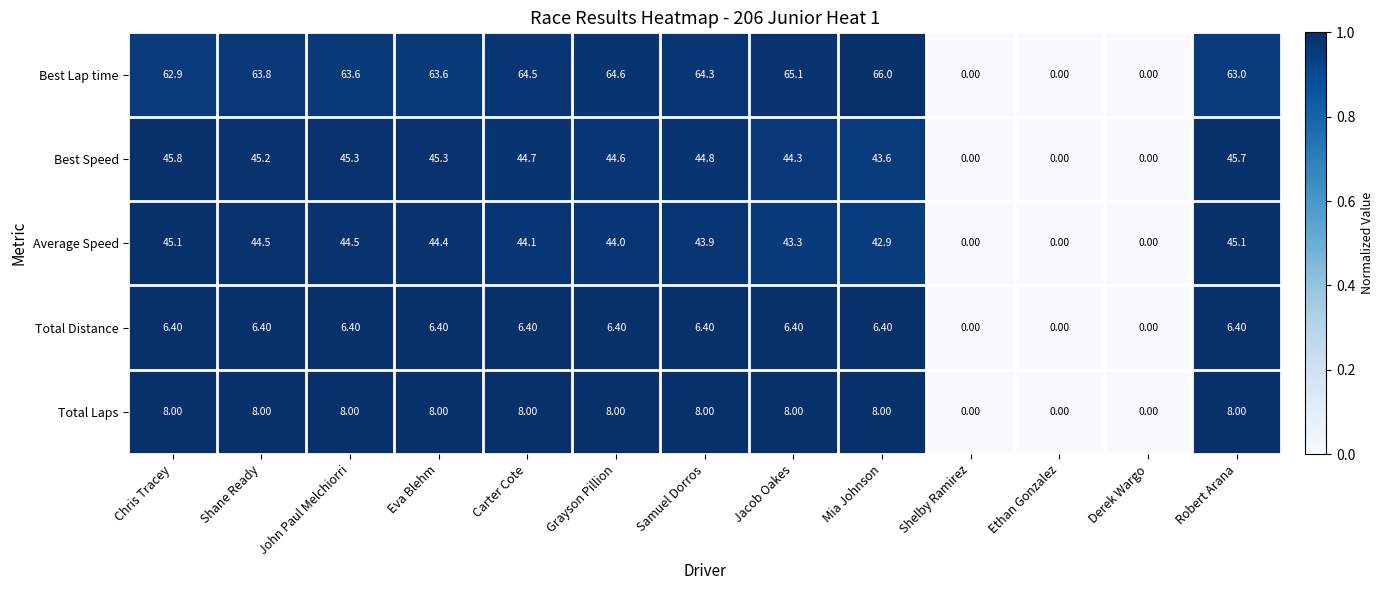

Rank the series by their maximum value, from lowest to highest.

Total Distance, Total Laps, Average Speed, Best Speed, Best Lap time